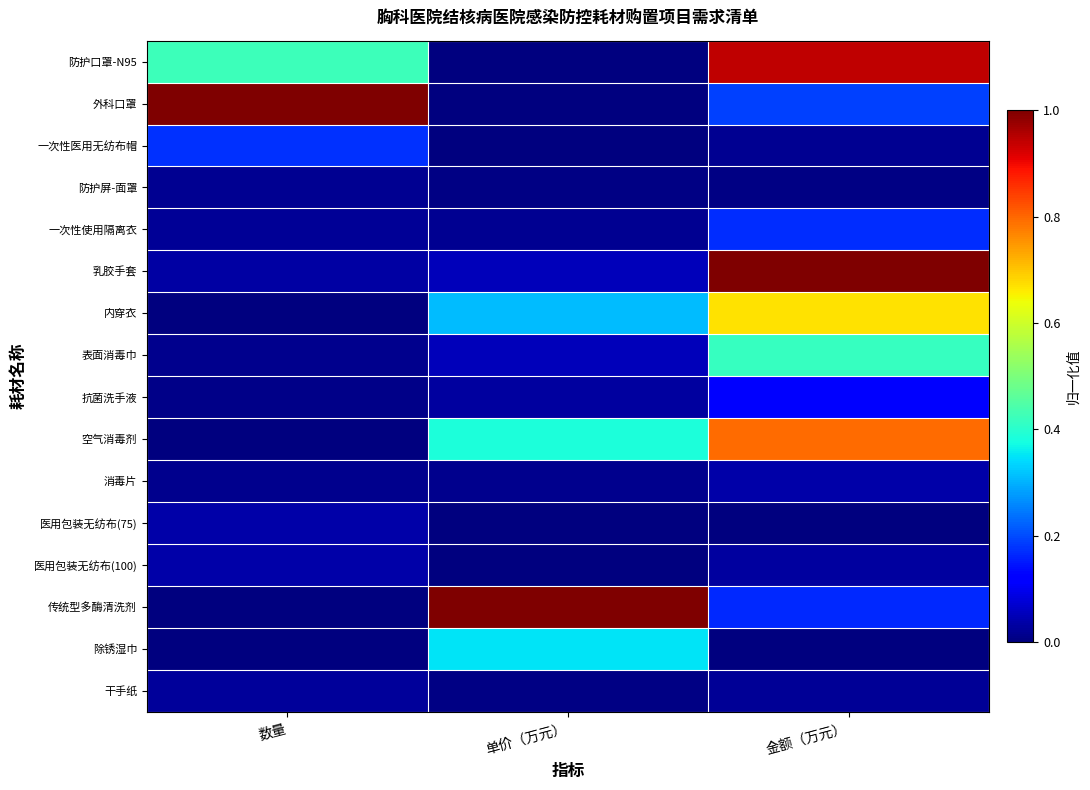

Which series changed the most between 数量 and 金额（万元）?

乳胶手套